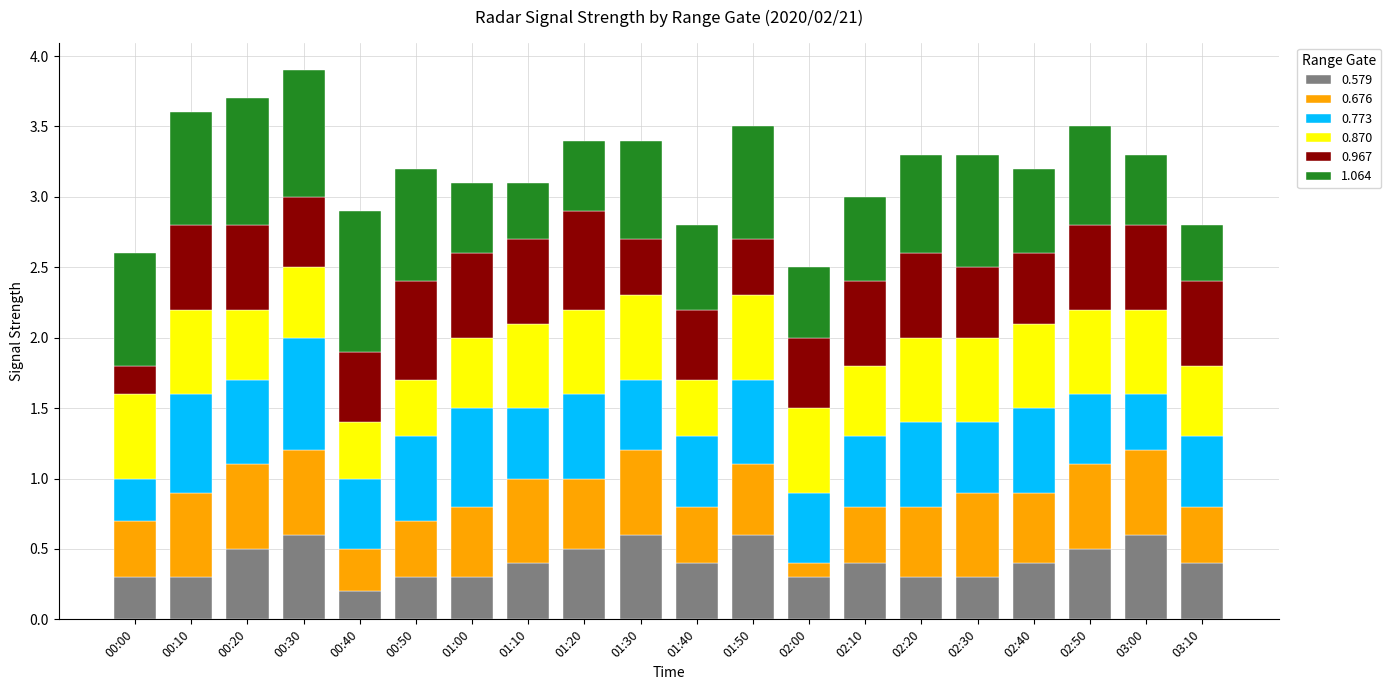

True or false: 0.579 has a value of 0.6 at 01:30.

True